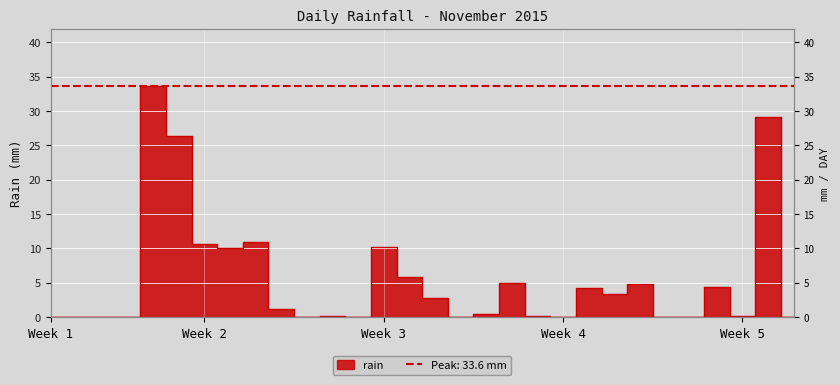

Which label corresponds to the largest value in the chart?

2015-11-05